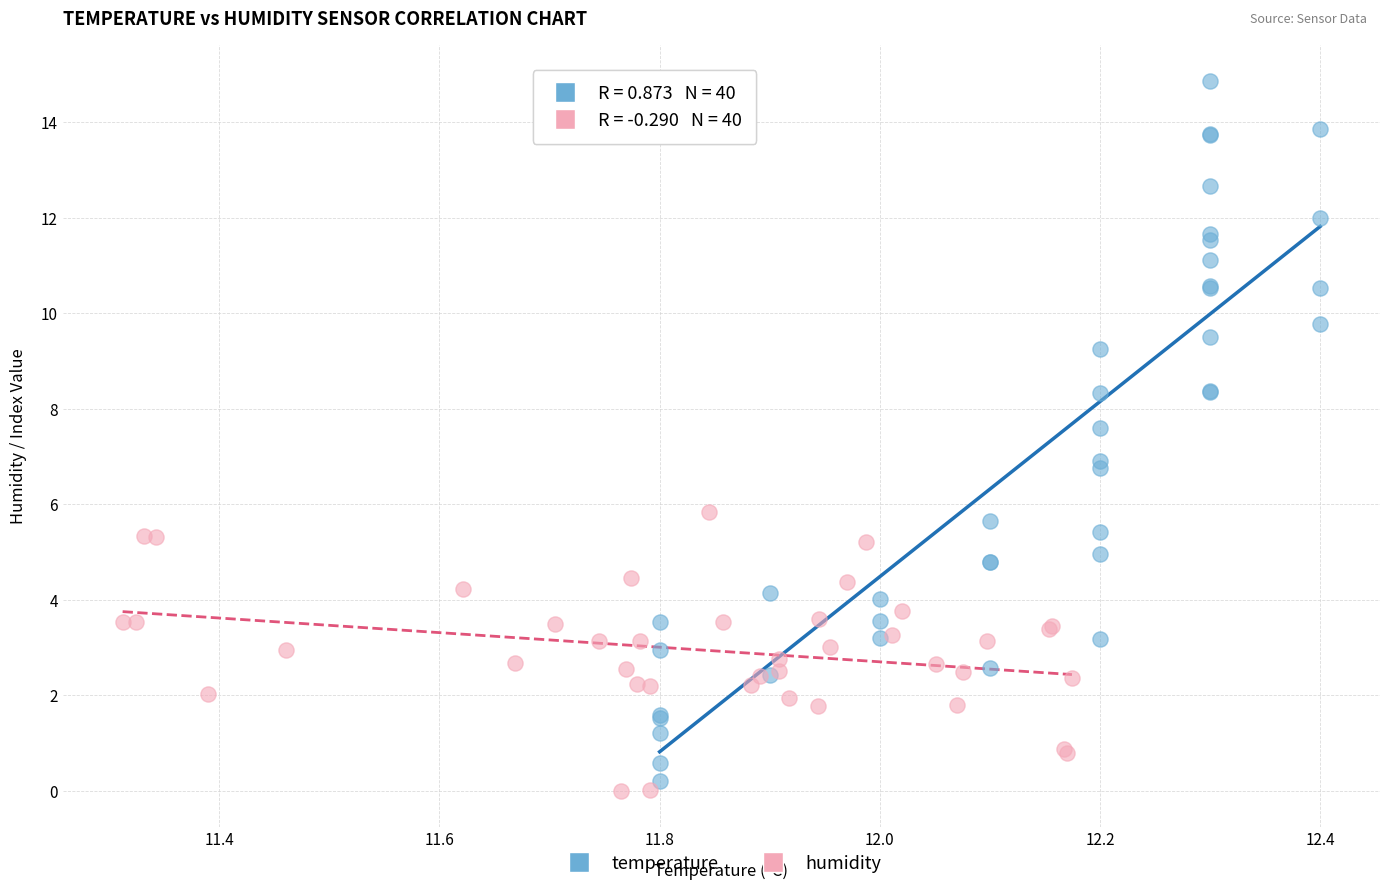

What are all the series names shown in the legend?

temperature, humidity